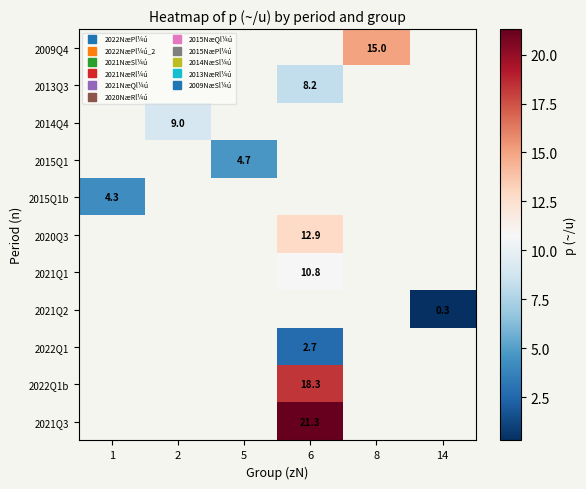

Count the number of data series in this chart.

11